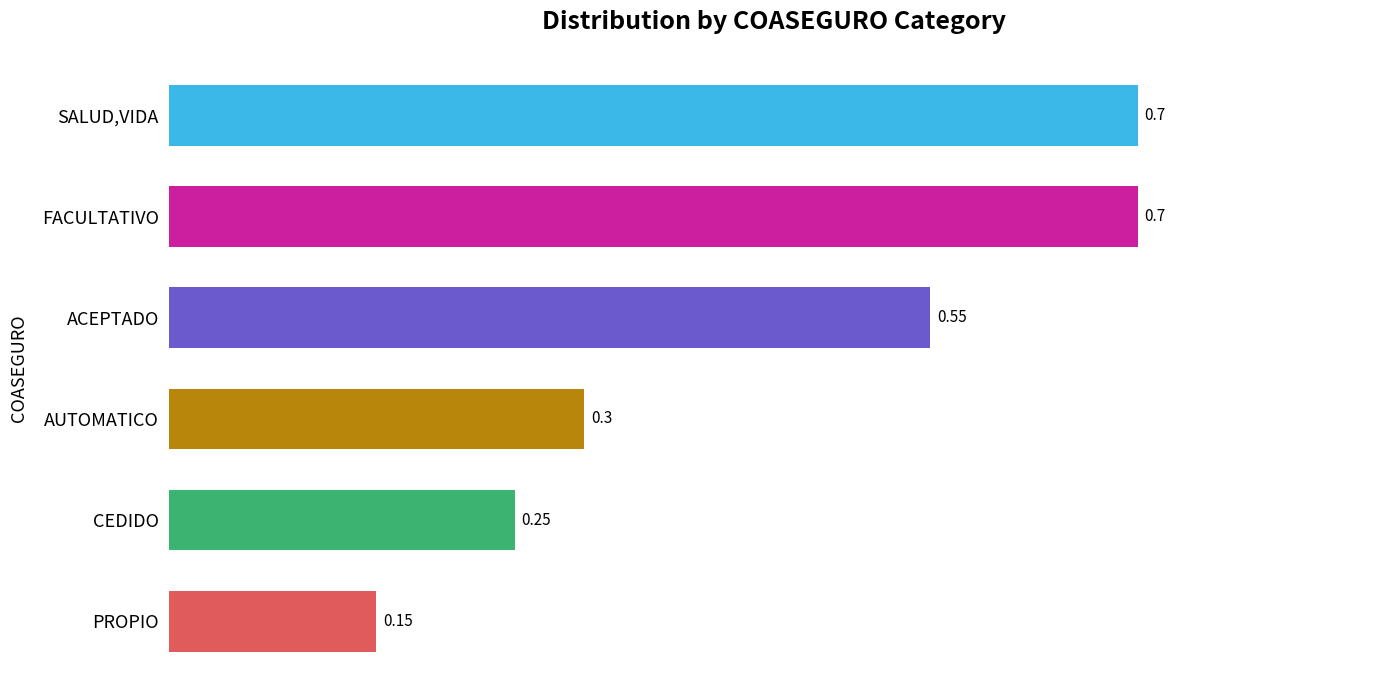

Where is the data nearest to the value 0?

PROPIO